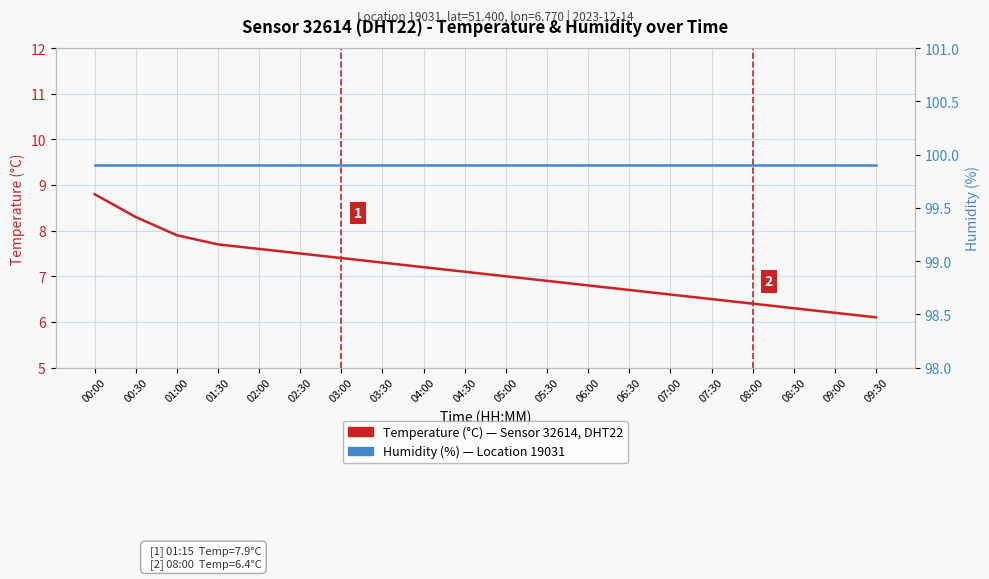

Which series has the largest range (max minus min)?

Temperature (°C)